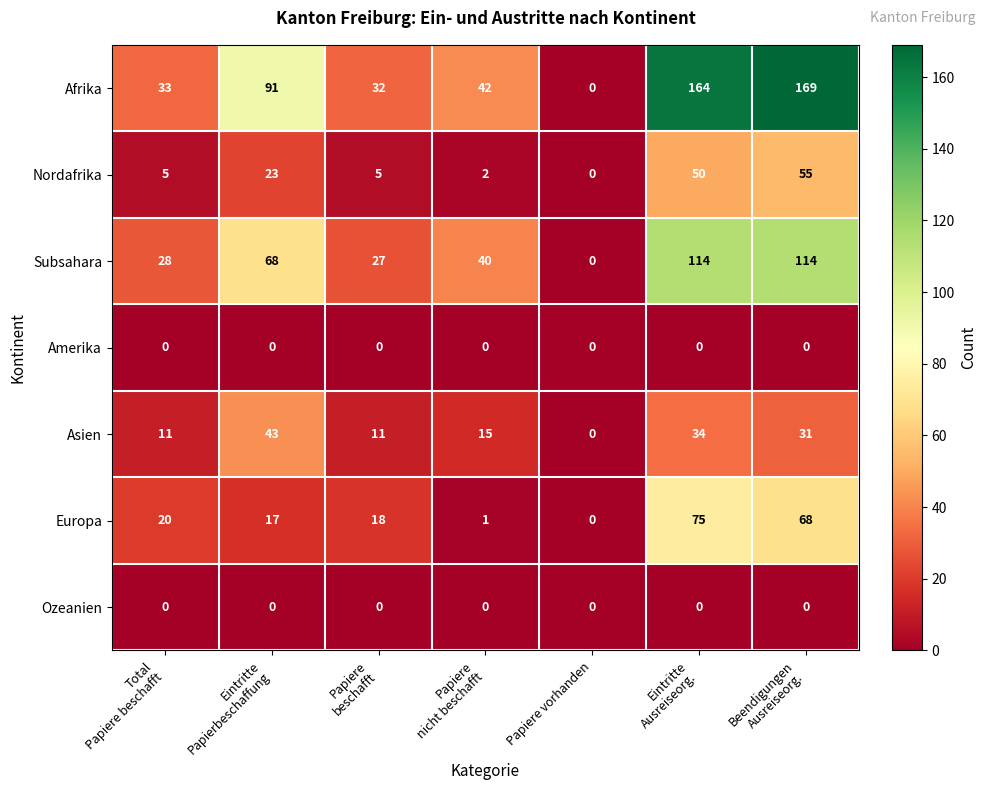

What is the maximum value shown in the chart?

169